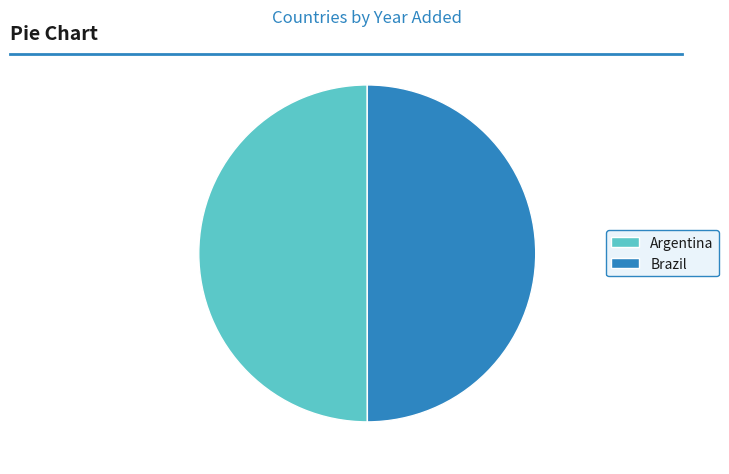

Do Argentina and Brazil together represent more than half of the pie?

Yes